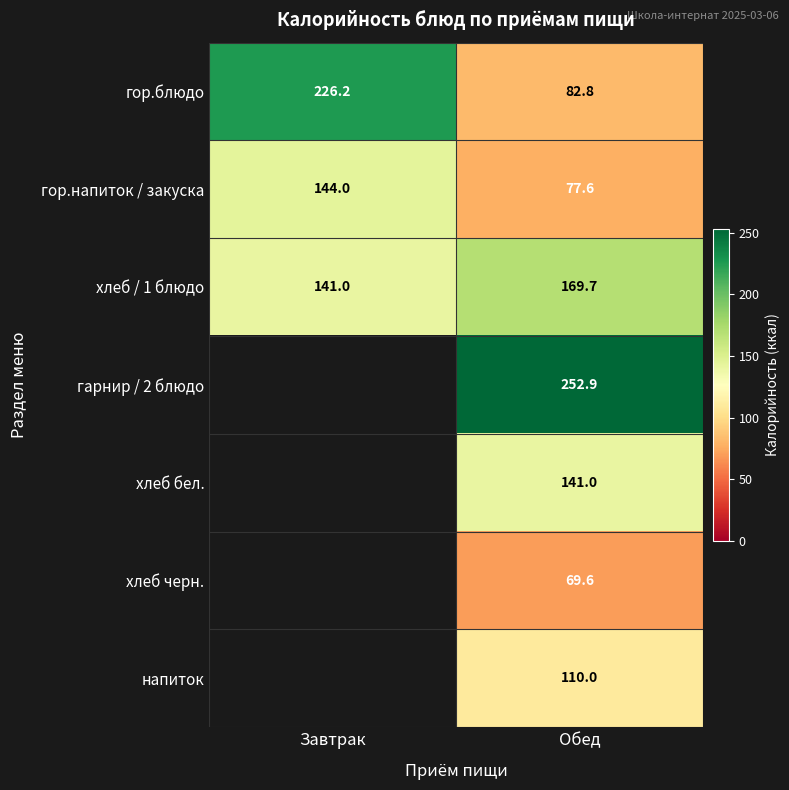

What is the maximum value shown in the chart?

252.9